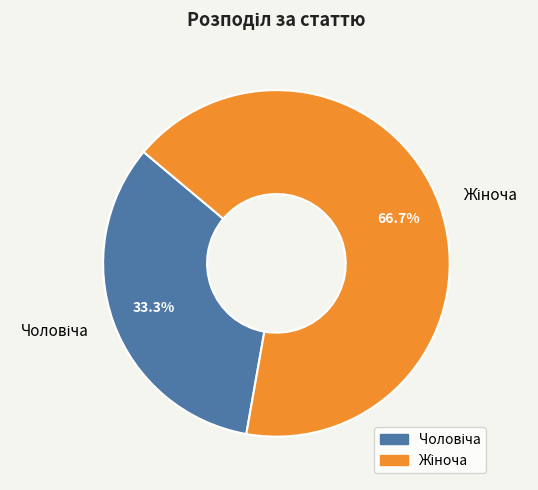

Is there any slice that represents more than half of the pie?

Yes